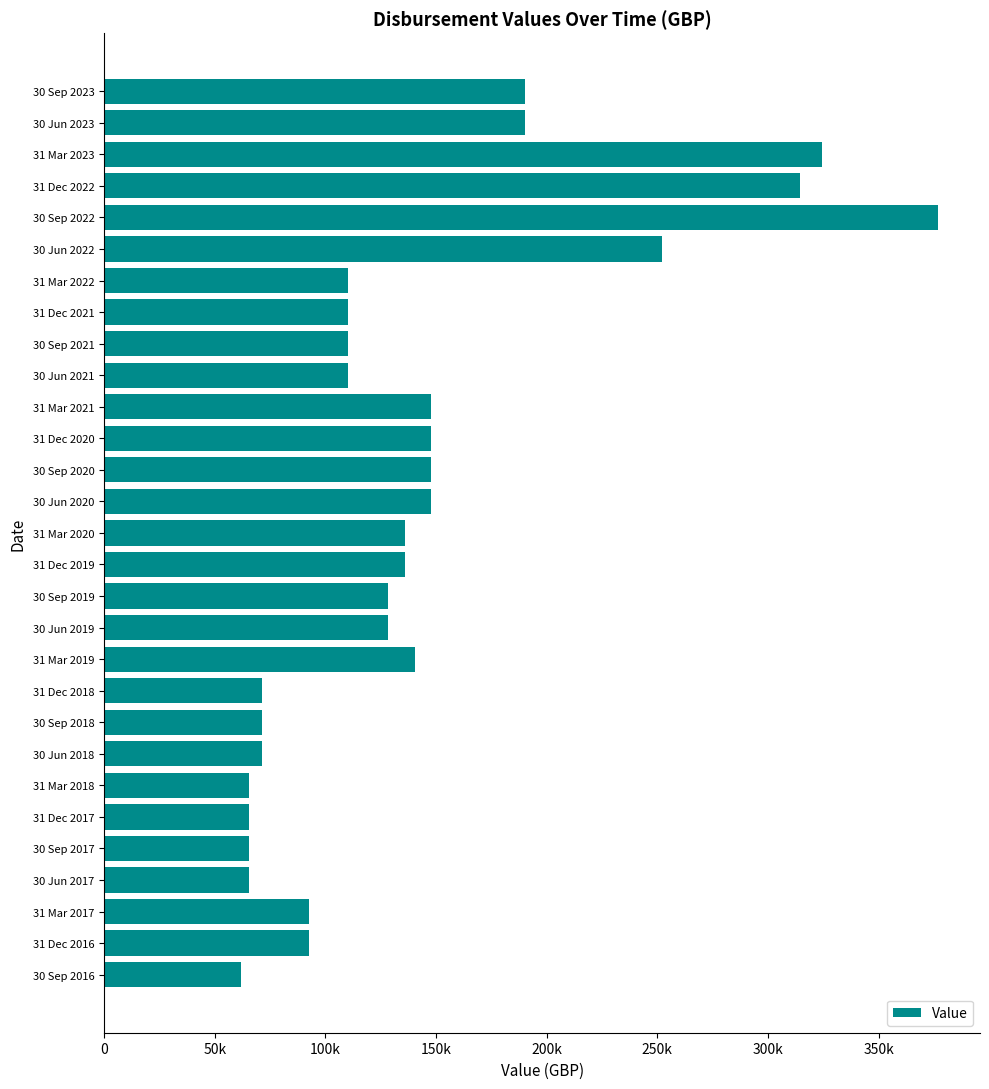

Does the chart contain any negative values?

No